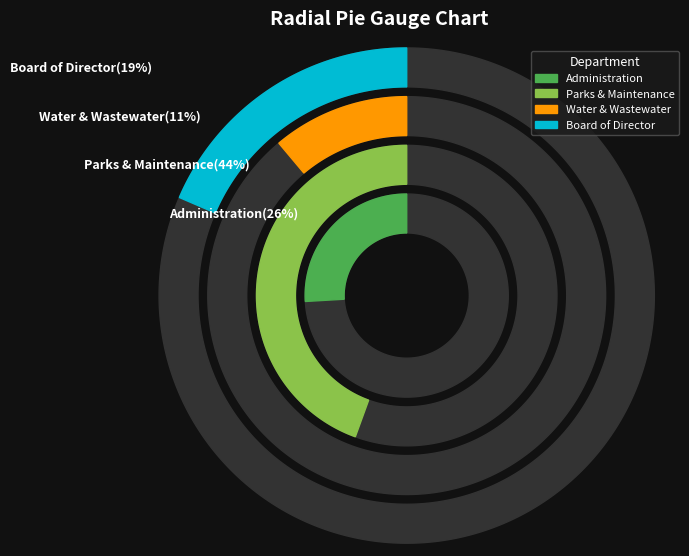

Which slice is the largest?

Parks & Maintenance